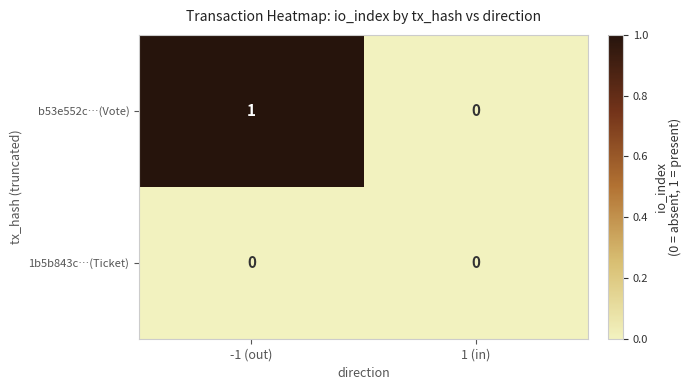

The 1b5b843c…(Ticket) series shows 0 at 1 (in). True or false?

True